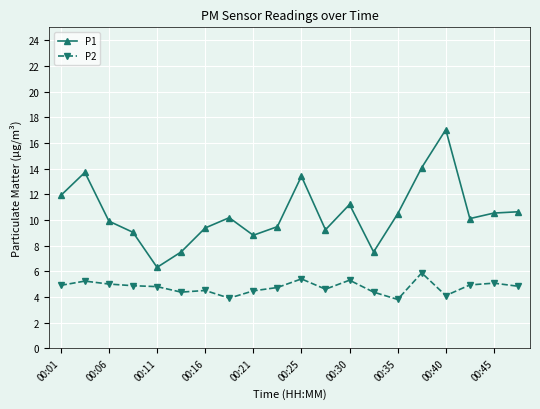

Which series has the largest total across all categories?

P1